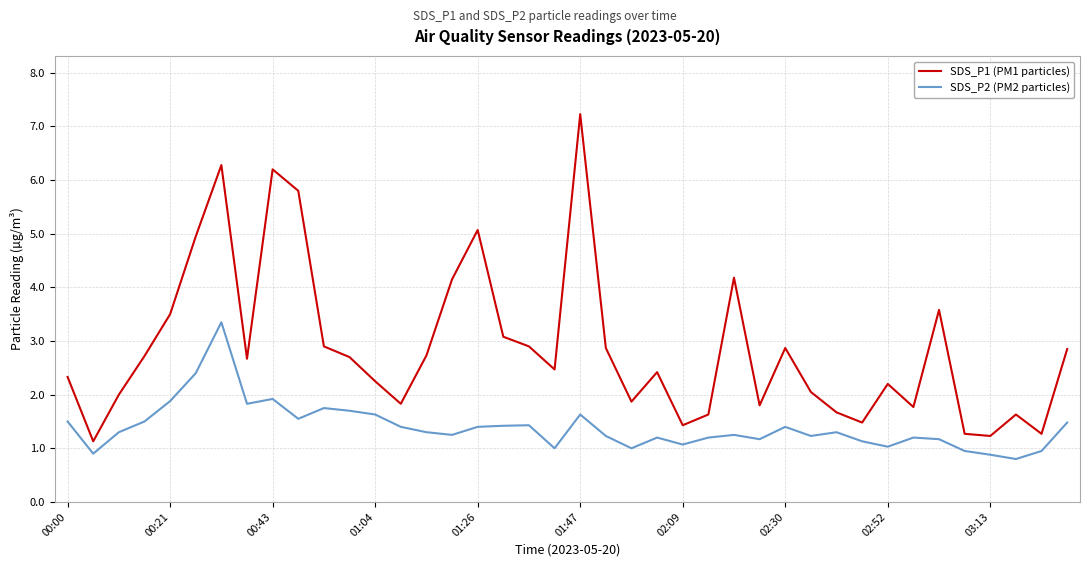

True or false: SDS_P2 (PM2 particles) and SDS_P1 (PM1 particles) cross at least once.

False